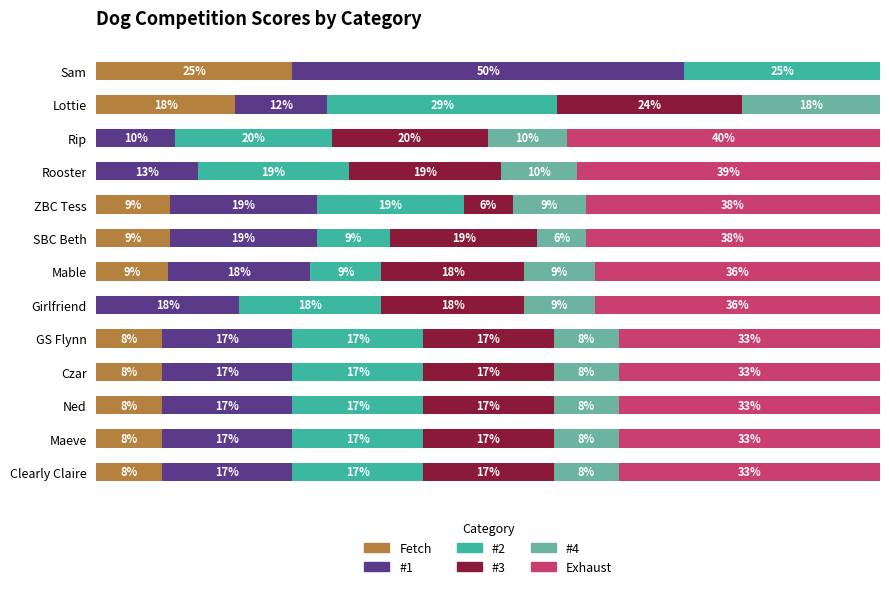

At how many categories does at least one series exceed 12?

13